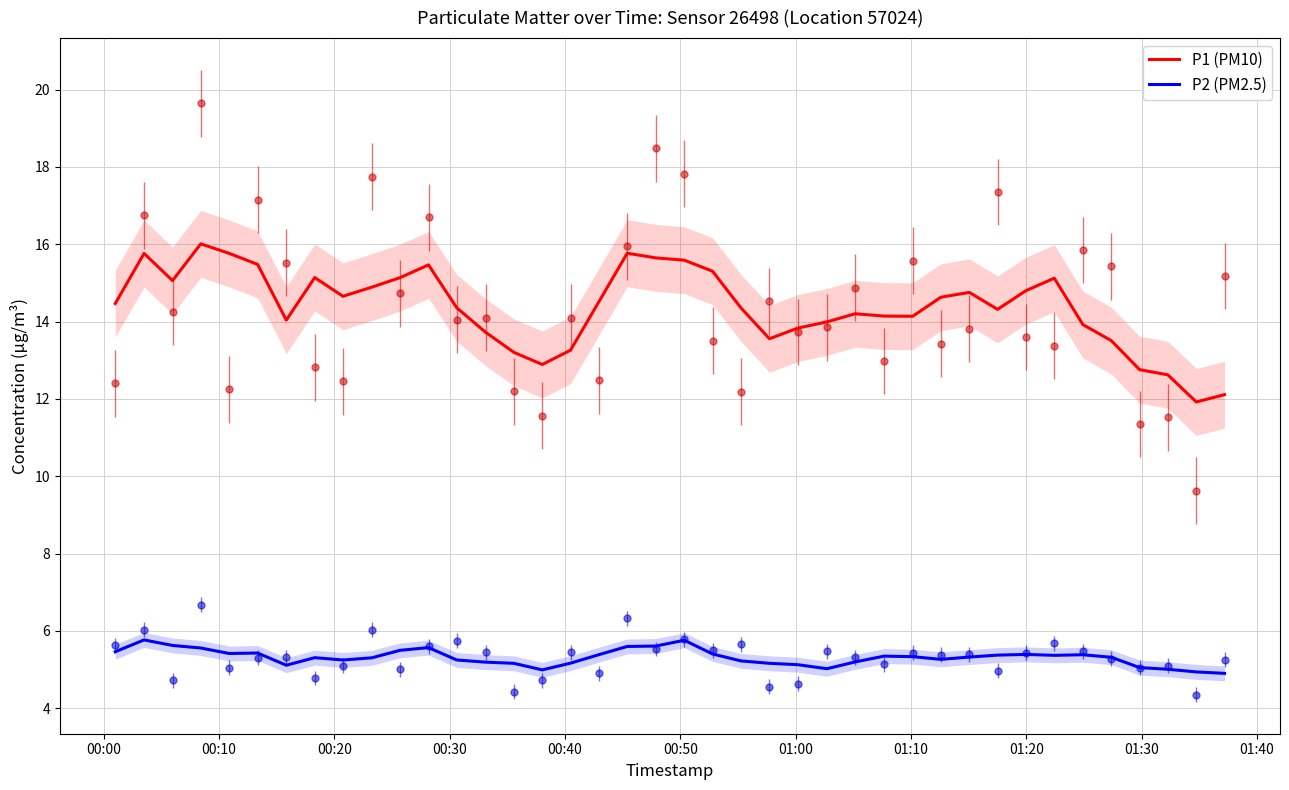

Rank the series by their maximum value, from highest to lowest.

P1 (PM10), P2 (PM2.5)